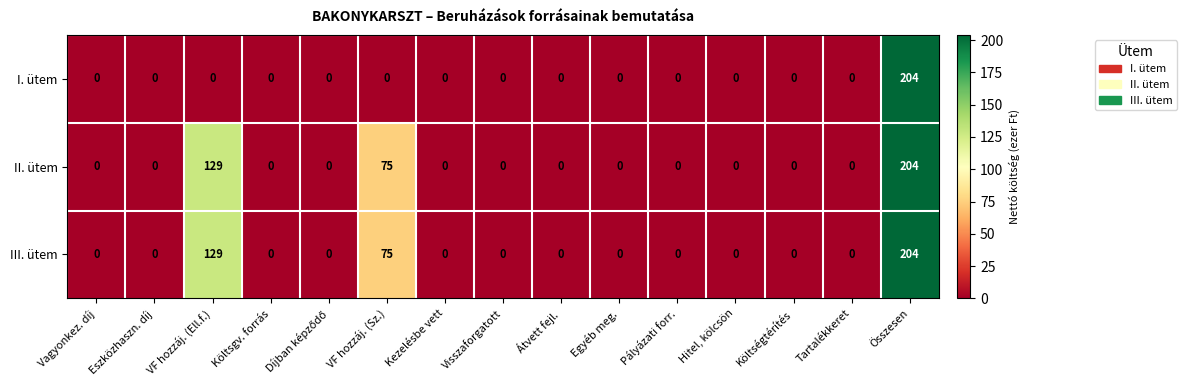

Is the value of II. ütem at VF hozzáj. (Sz.) greater than the value of I. ütem at Egyéb meg.?

Yes